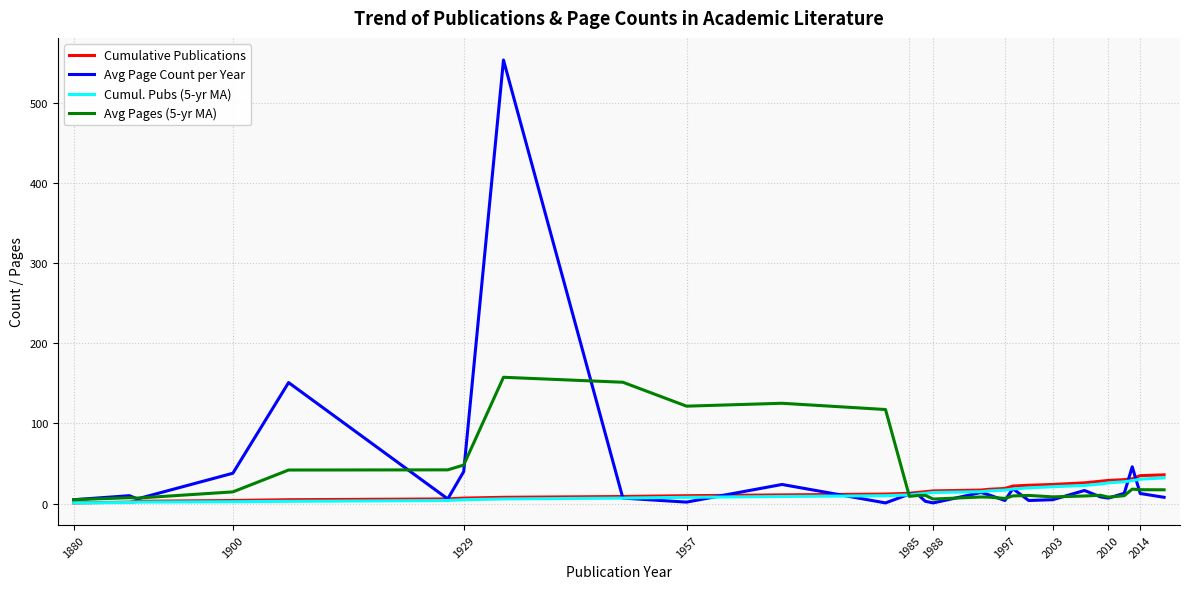

What is the maximum value for Cumul. Pubs (5-yr MA)?

32.2